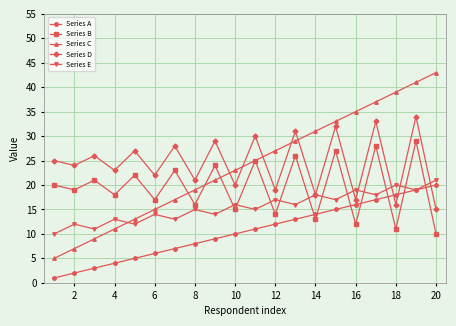

Which series has the widest spread of values?

Series C